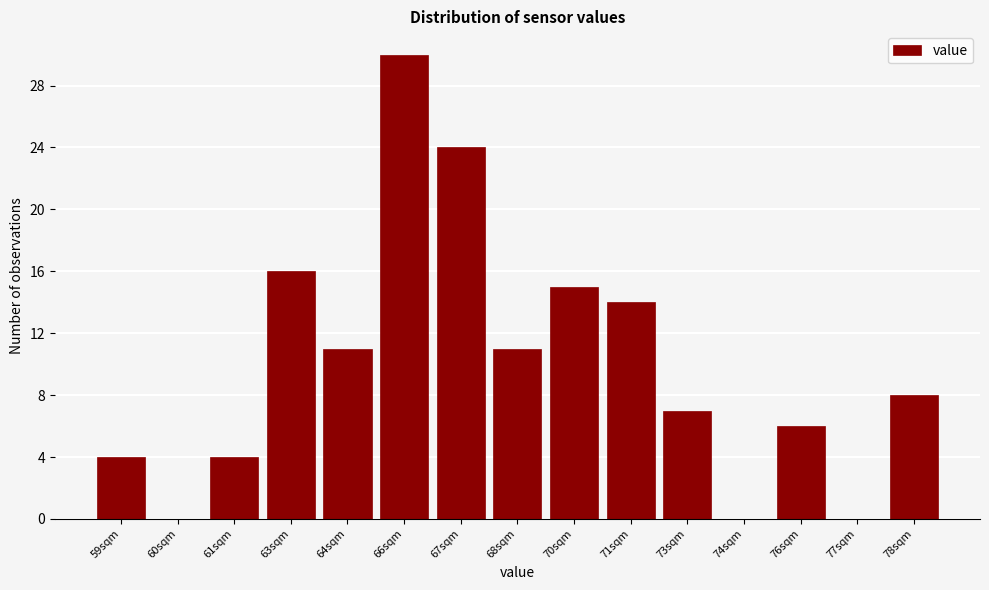

Reading right to left, transcribe all the data shown in this chart.

78sqm=8	77sqm=0	76sqm=6	74sqm=0	73sqm=7	71sqm=14	70sqm=15	68sqm=11	67sqm=24	66sqm=30	64sqm=11	63sqm=16	61sqm=4	60sqm=0	59sqm=4